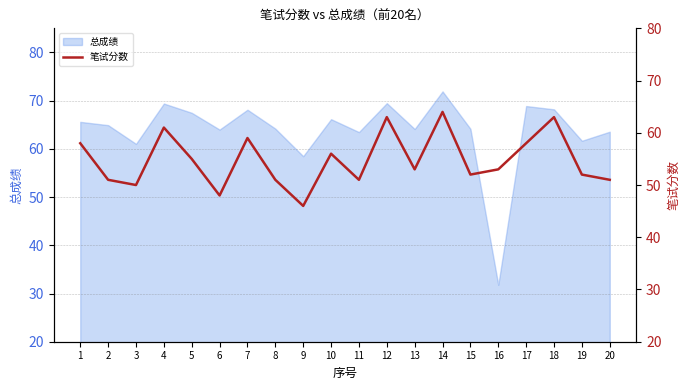

At which label does 总成绩 reach its minimum?

16